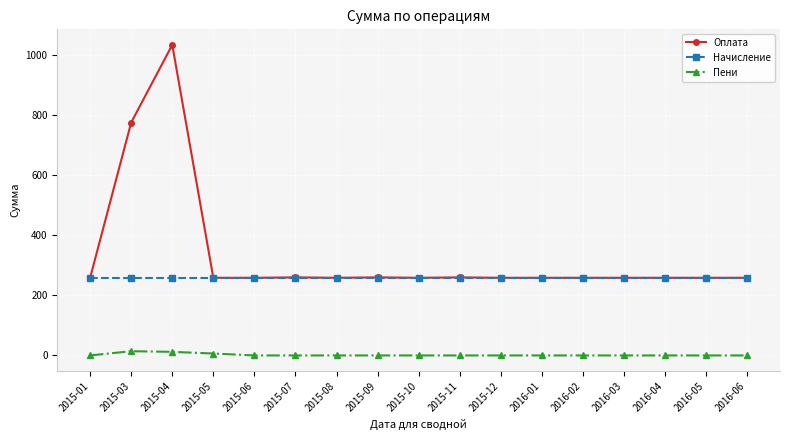

Does the chart have visible grid lines?

Yes